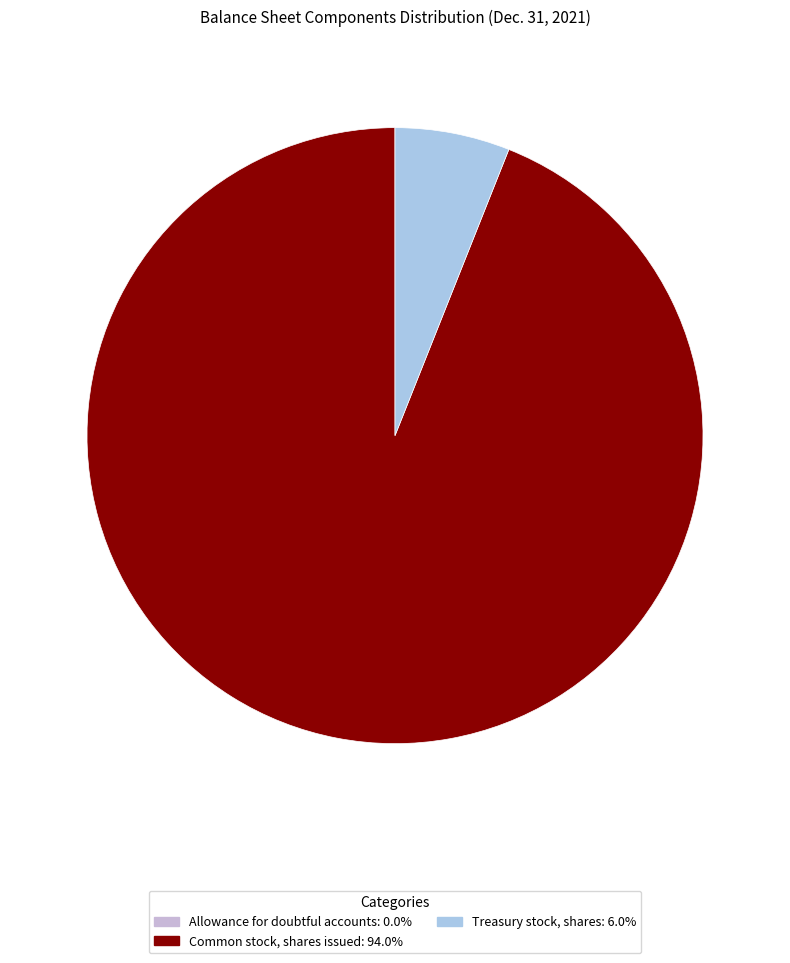

Rank the categories by value from lowest to highest.

Allowance for doubtful accounts, Treasury stock, shares, Common stock, shares issued